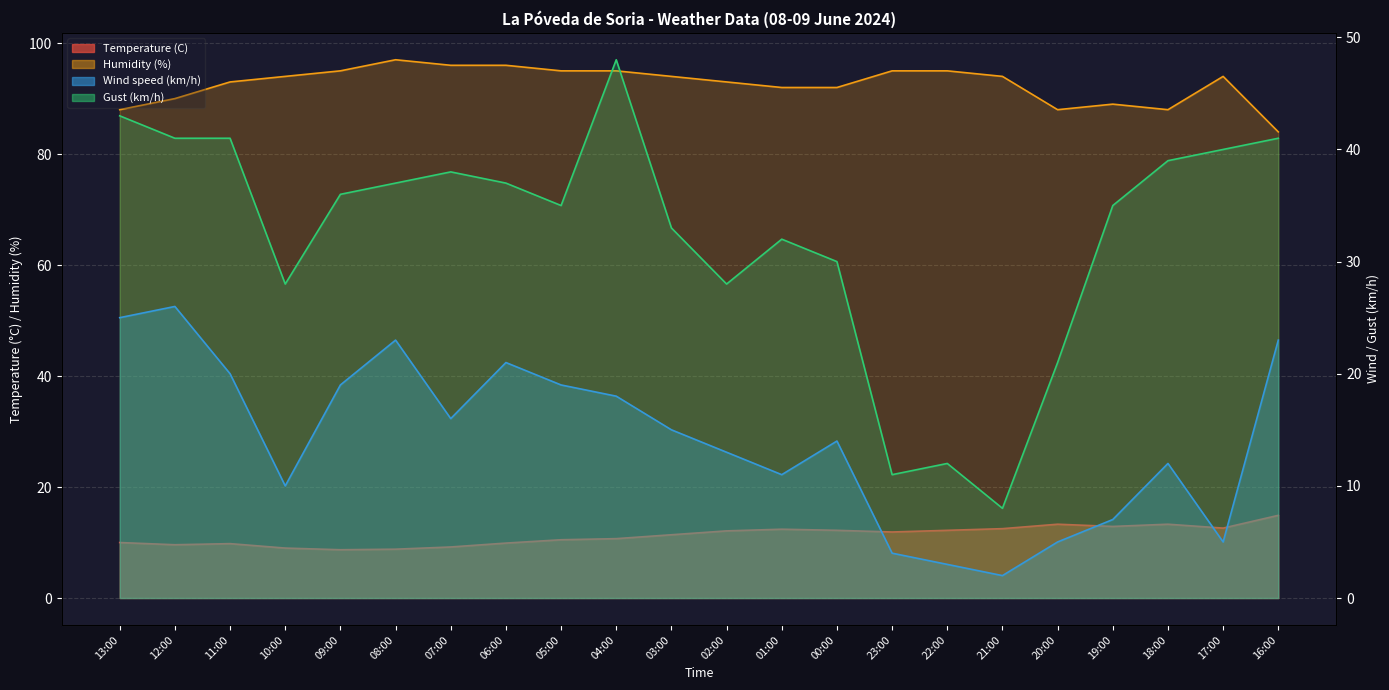

What is the difference between the Humidity (%) values at 23:00 and 06:00?

1.0